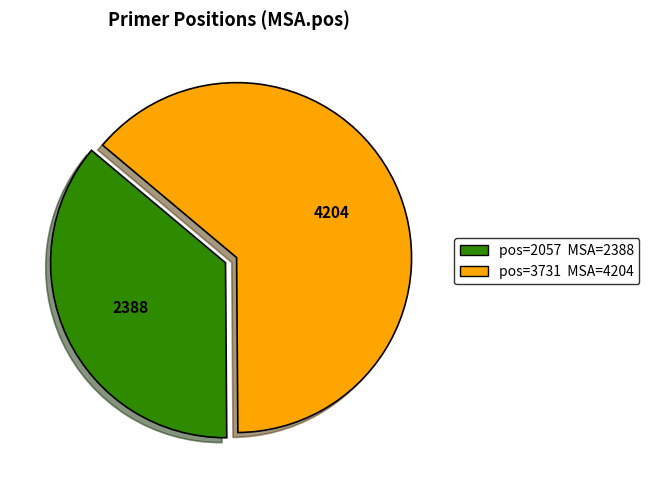

Does any single category account for the majority?

Yes